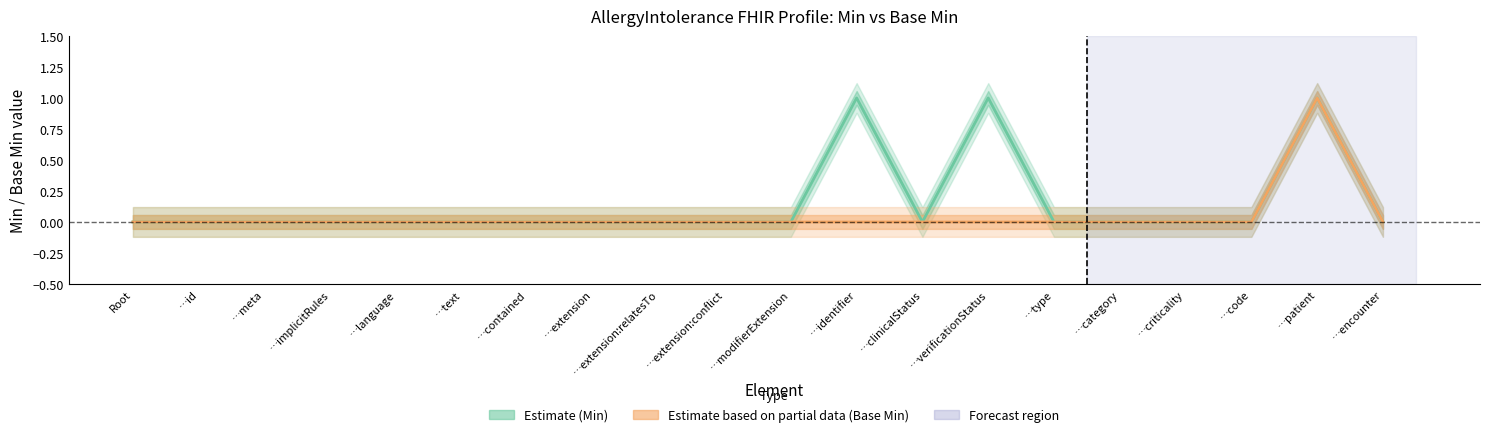

What is the label of the 19th point from the right?

…id